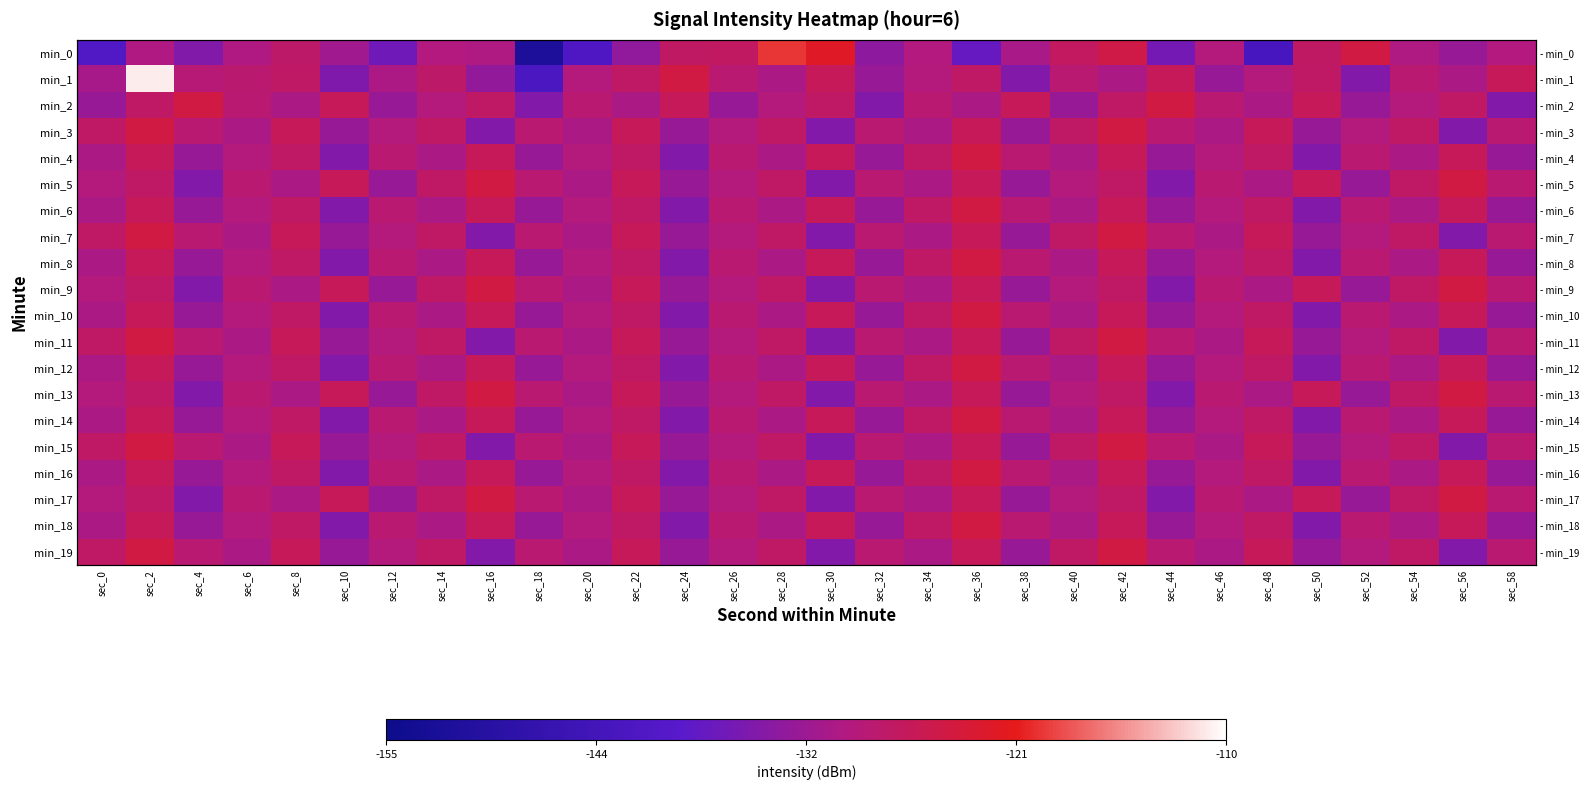

What is the smallest value displayed?

-151.5